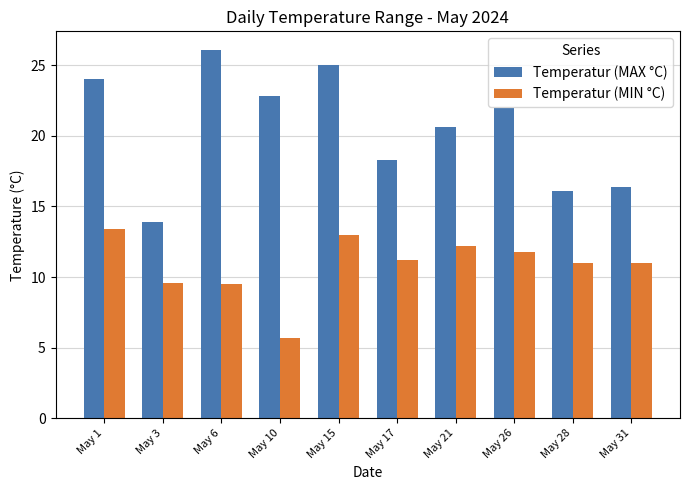

What is the total value across all series at May 31?

27.4